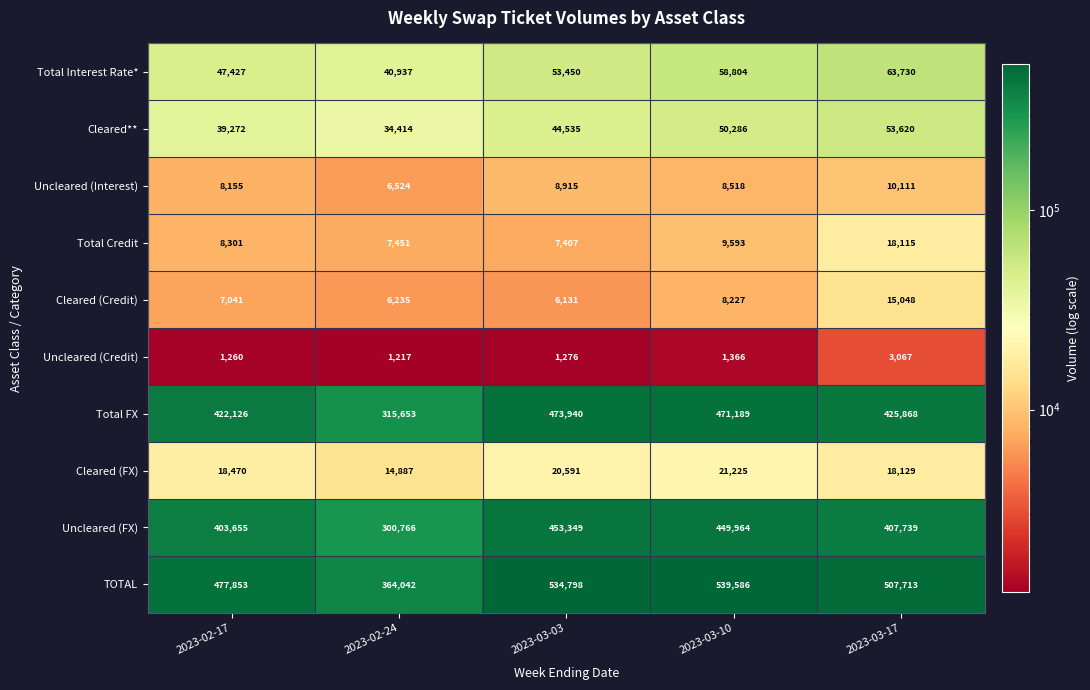

Which label corresponds to the smallest value in the chart?

2023-02-24